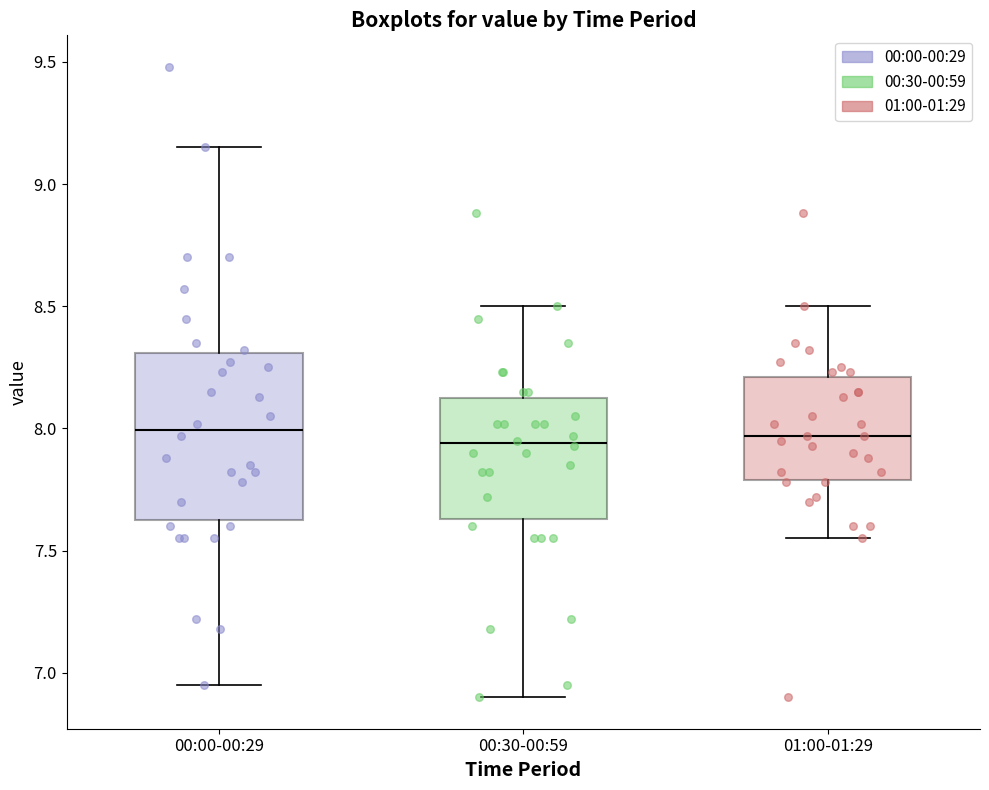

Where does the lower whisker of the box for 00:30-00:59 end on the y-axis? The values are not printed on the chart, so give them approximately, as read against the axis.

6.90